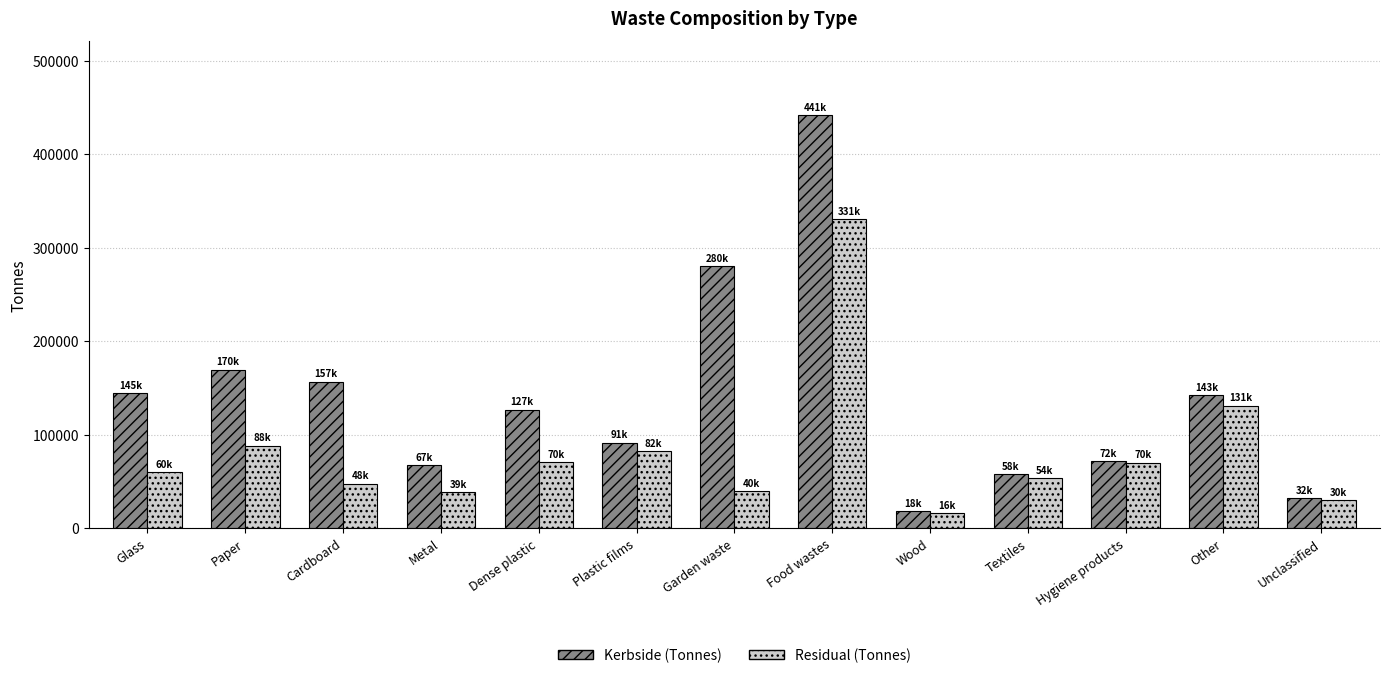

Rank the series by their maximum value, from highest to lowest.

Kerbside (Tonnes), Residual (Tonnes)